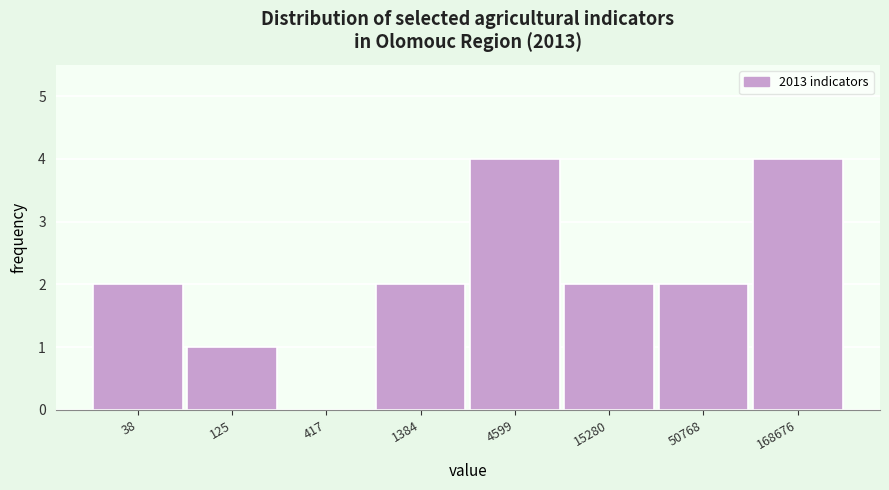

Reading left to right, extract all data points from this chart.

38=2	125=1	417=0	1384=2	4599=4	15280=2	50768=2	168676=4